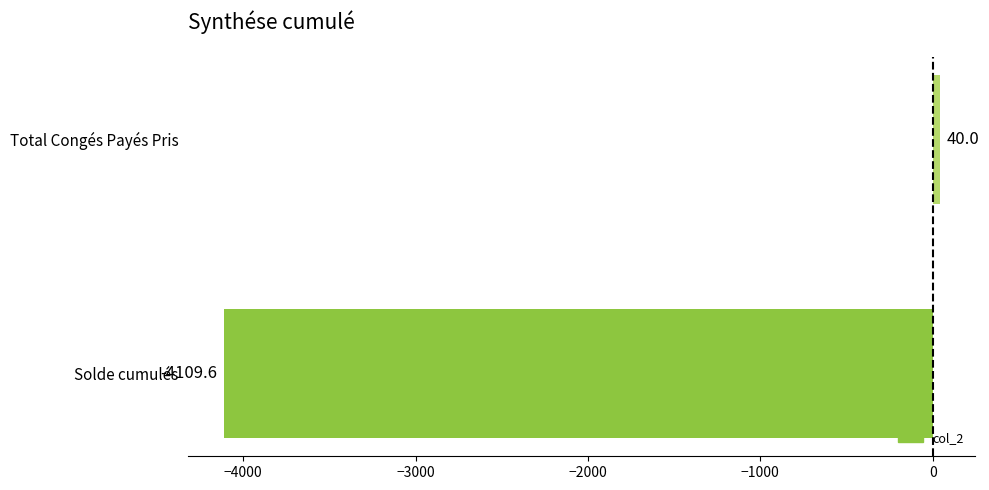

Reading bottom to top, list all the values displayed in this chart.

-4109.6	40.0